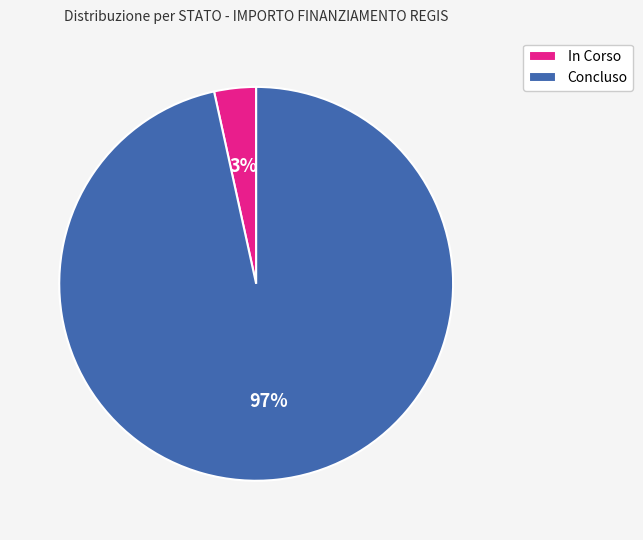

Rank the categories by value from highest to lowest.

Concluso, In Corso